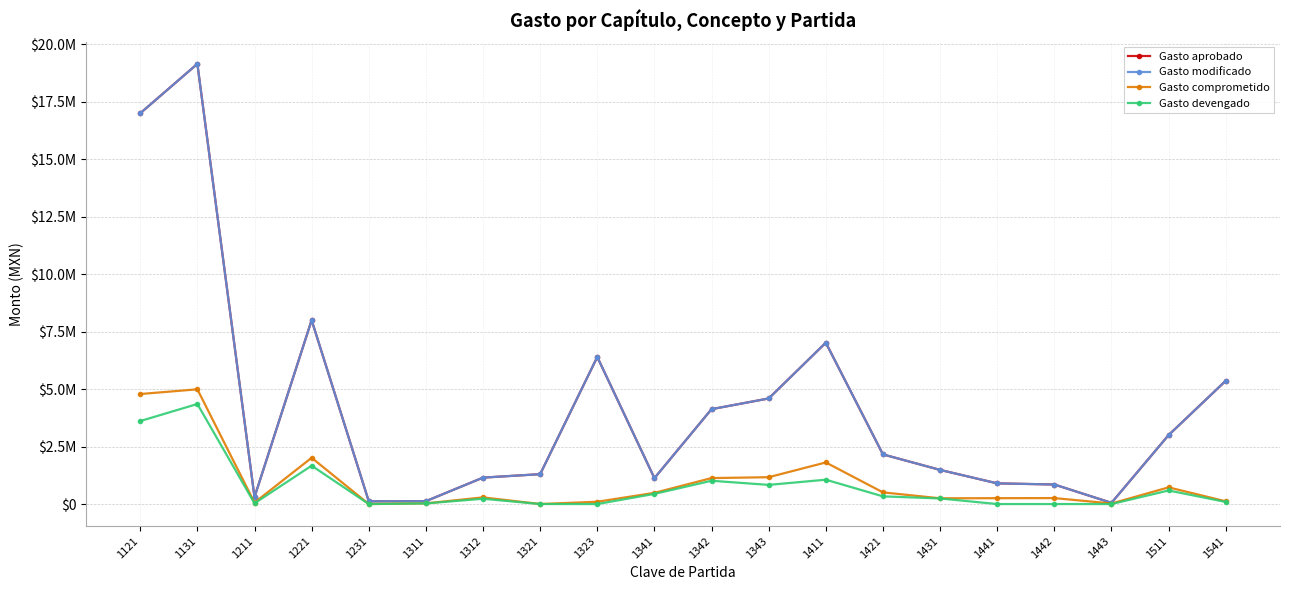

What is the value of the Gasto aprobado point at the 5th from the left?

120000.0